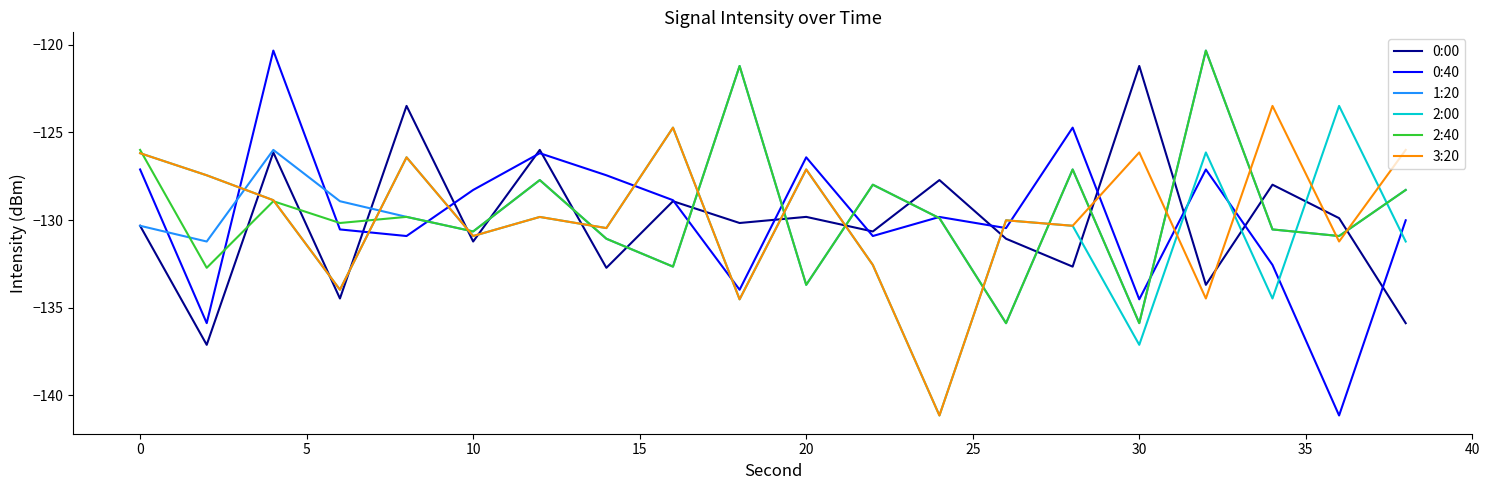

Which series has the largest range (max minus min)?

0:40